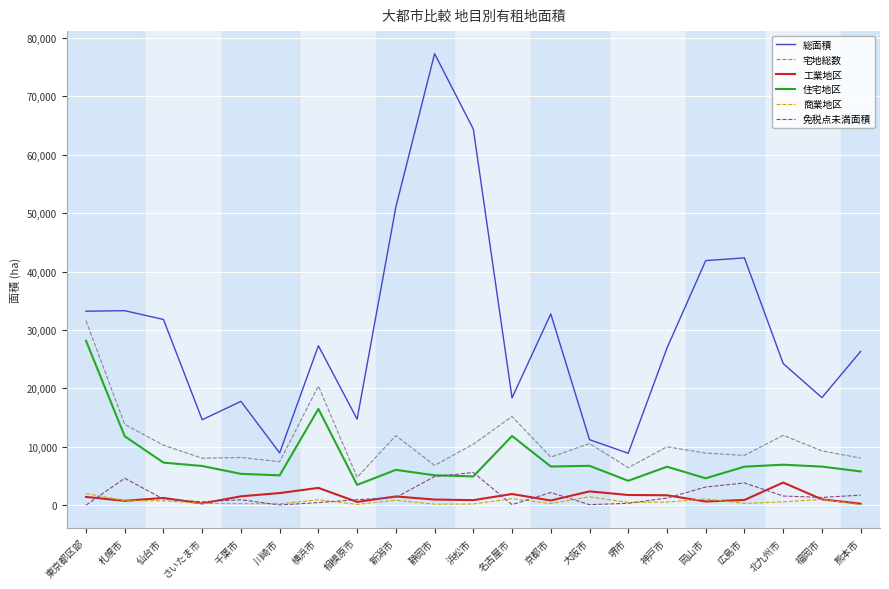

What is the maximum value shown in the chart?

77309